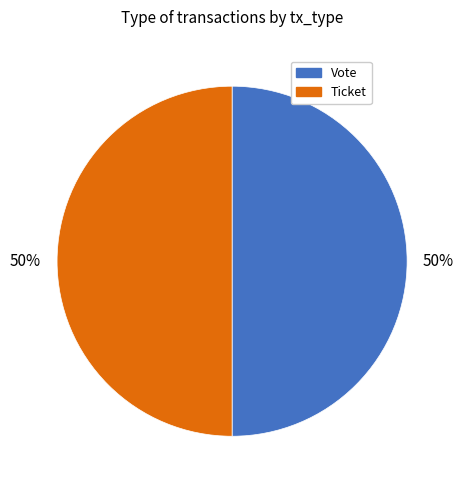

To the nearest percent, what is the average slice percentage?

50%